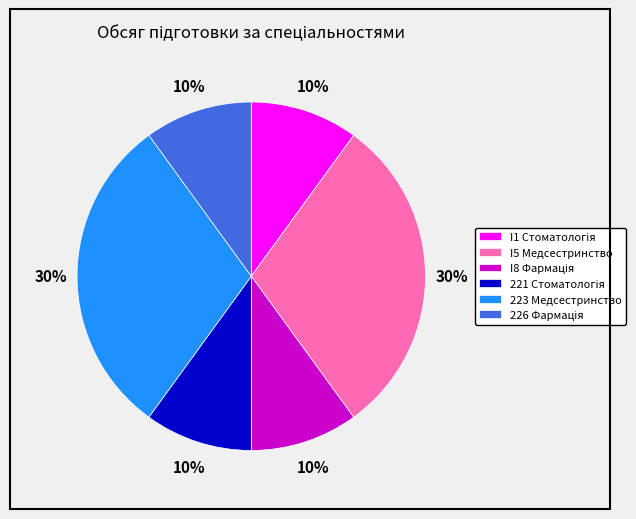

Is there a majority slice in this chart?

No